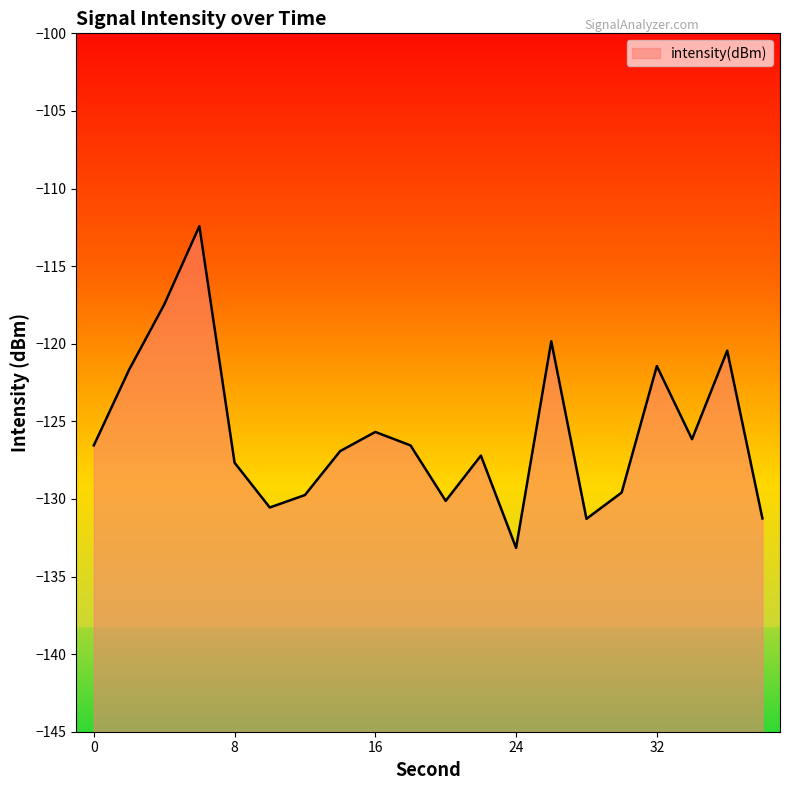

Rank the categories by value from lowest to highest.

24, 28, 38, 10, 20, 12, 30, 8, 22, 14, 18, 0, 34, 16, 2, 32, 36, 26, 4, 6